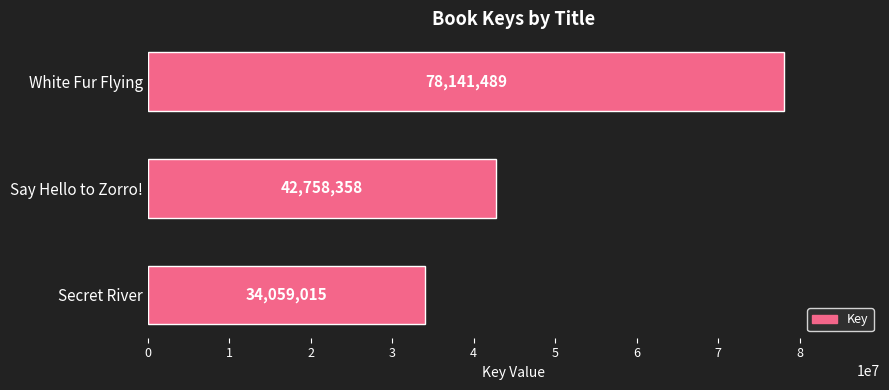

Reading top to bottom, transcribe all the data shown in this chart.

78141489	42758358	34059015